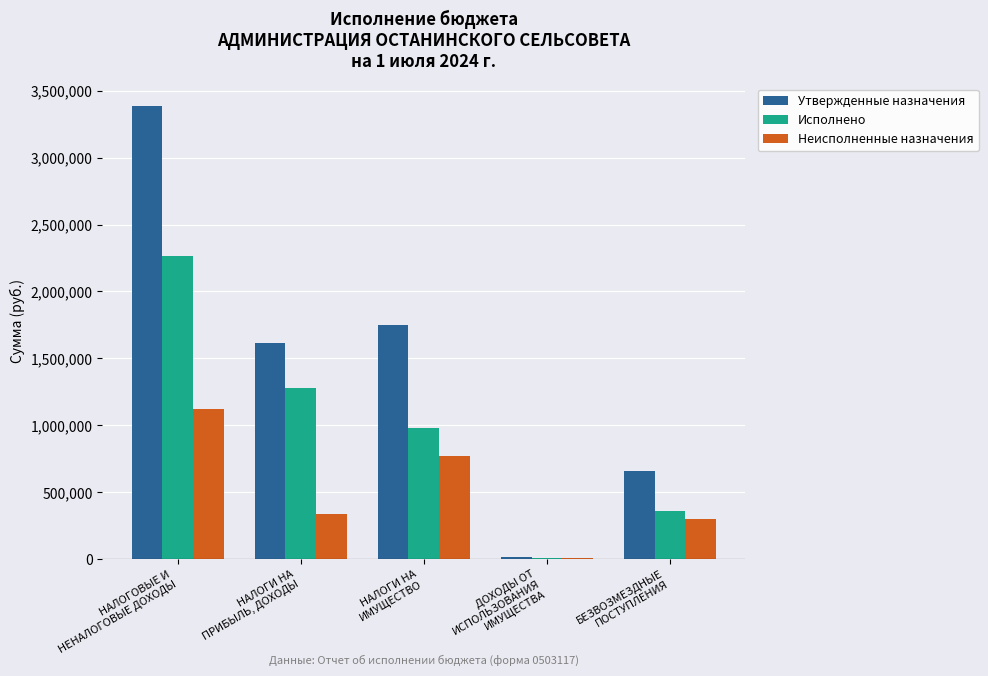

Which series changed the most between НАЛОГИ НА
ПРИБЫЛЬ, ДОХОДЫ and НАЛОГИ НА
ИМУЩЕСТВО?

Неисполненные назначения